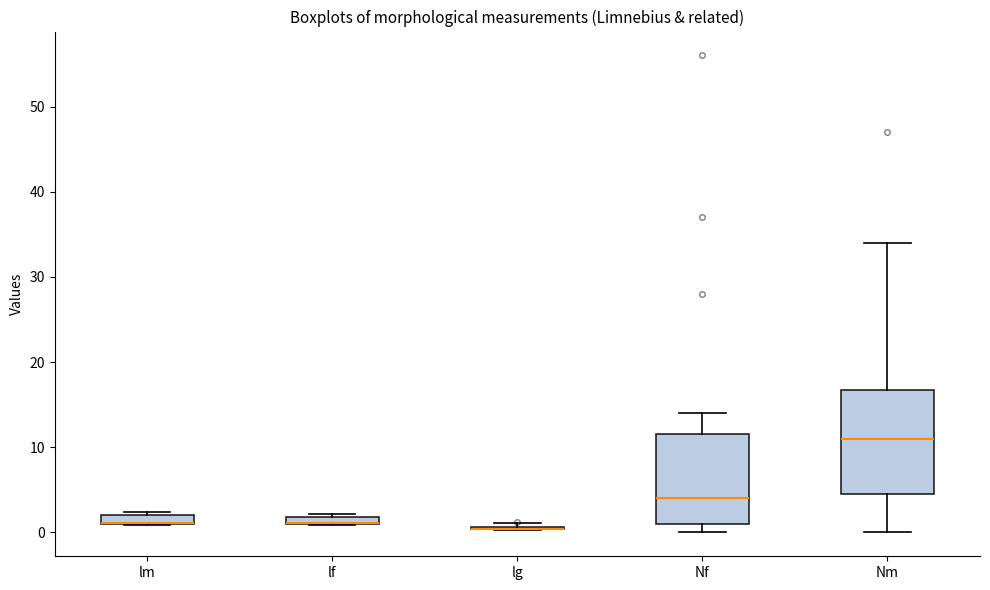

Where does the median line of the box for Nm sit on the y-axis? The values are not printed on the chart, so give them approximately, as read against the axis.

11